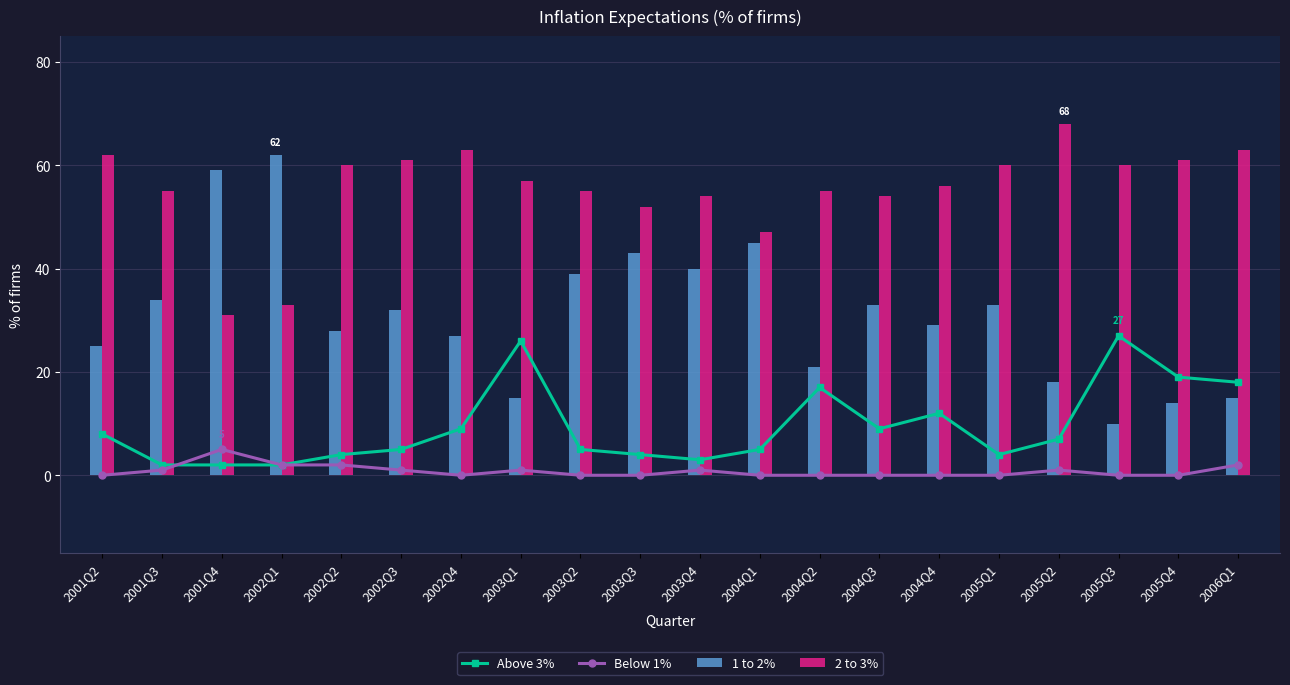

Reading right to left, what are all the values shown in this chart?

Above 3%: 18	19	27	7	4	12	9	17	5	3	4	5	26	9	5	4	2	2	2	8
Below 1%: 2	0	0	1	0	0	0	0	0	1	0	0	1	0	1	2	2	5	1	0
1 to 2%: 15	14	10	18	33	29	33	21	45	40	43	39	15	27	32	28	62	59	34	25
2 to 3%: 63	61	60	68	60	56	54	55	47	54	52	55	57	63	61	60	33	31	55	62